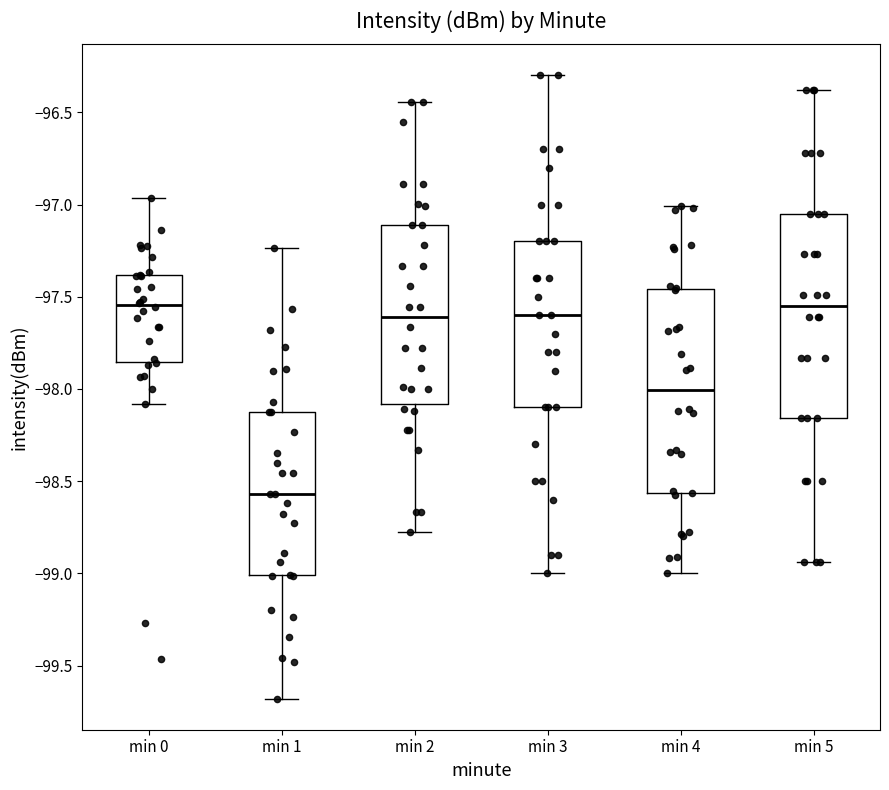

Reading left to right, transcribe this box plot: for each box, give where its median line is, the range the box spans, and where its two whiskers end, as read against the y-axis. The values are not printed on the chart, so give them approximately, as read against the axis.

min 0: median -97.55, box -97.85 to -97.40, whiskers -98.10 to -96.95
min 1: median -98.55, box -99.00 to -98.10, whiskers -99.70 to -97.25
min 2: median -97.60, box -98.10 to -97.10, whiskers -98.80 to -96.45
min 3: median -97.60, box -98.10 to -97.20, whiskers -99.00 to -96.30
min 4: median -98.00, box -98.55 to -97.45, whiskers -99.00 to -97.00
min 5: median -97.55, box -98.15 to -97.05, whiskers -98.95 to -96.40